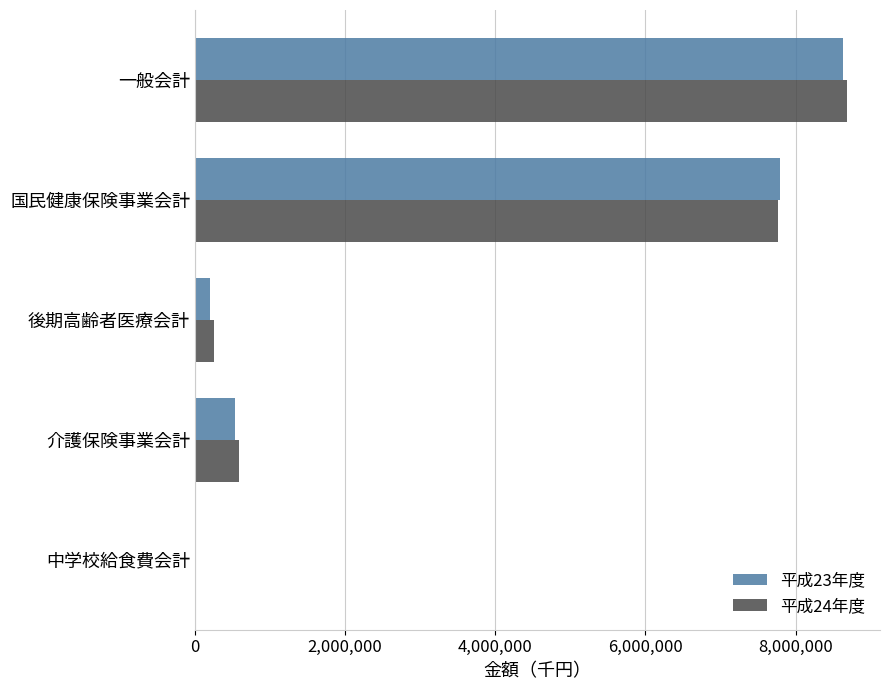

The value of 平成23年度 at 国民健康保険事業会計 is 7792707. True or false?

True